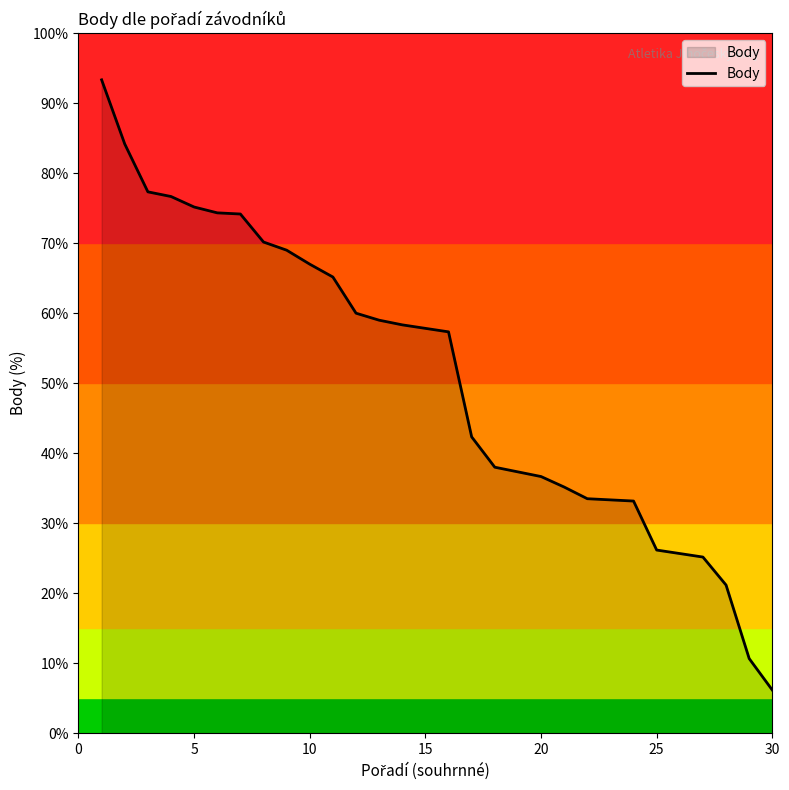

What is the difference between the maximum and minimum values?

87.2